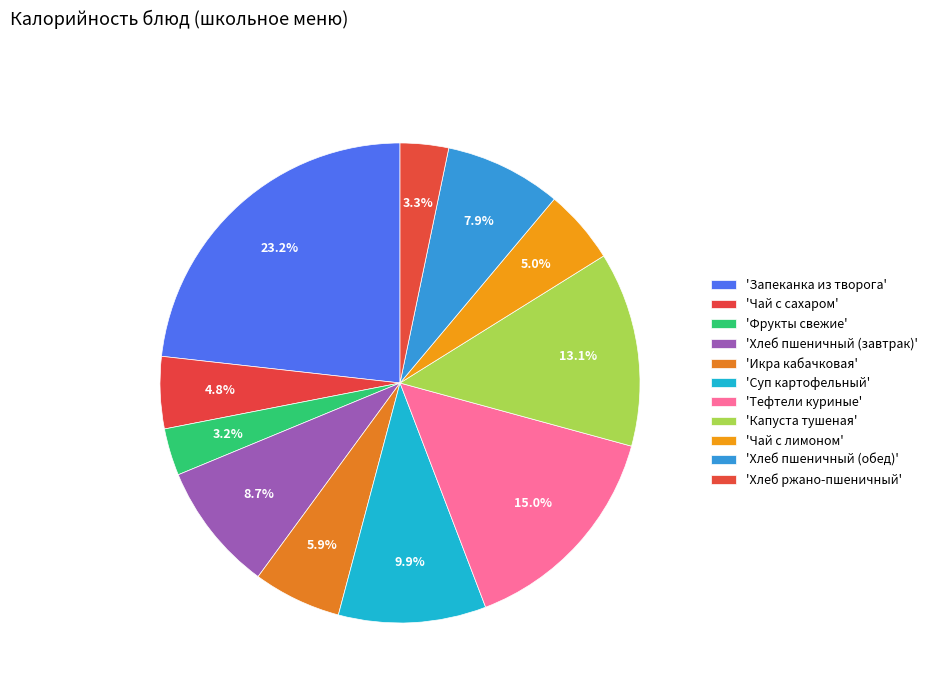

How many slices are in this pie chart?

11